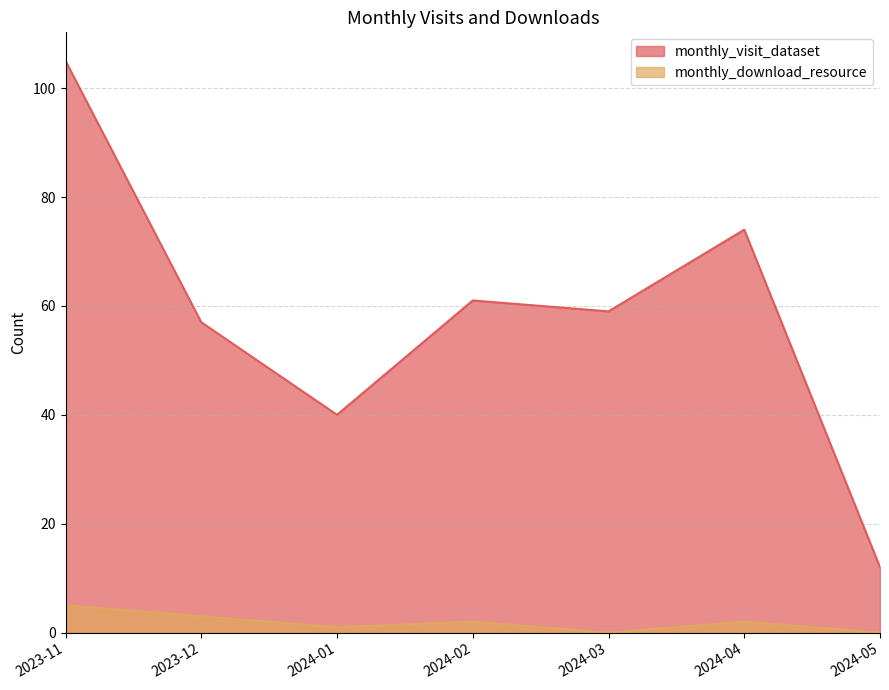

What are all the series names shown in the legend?

monthly_visit_dataset, monthly_download_resource